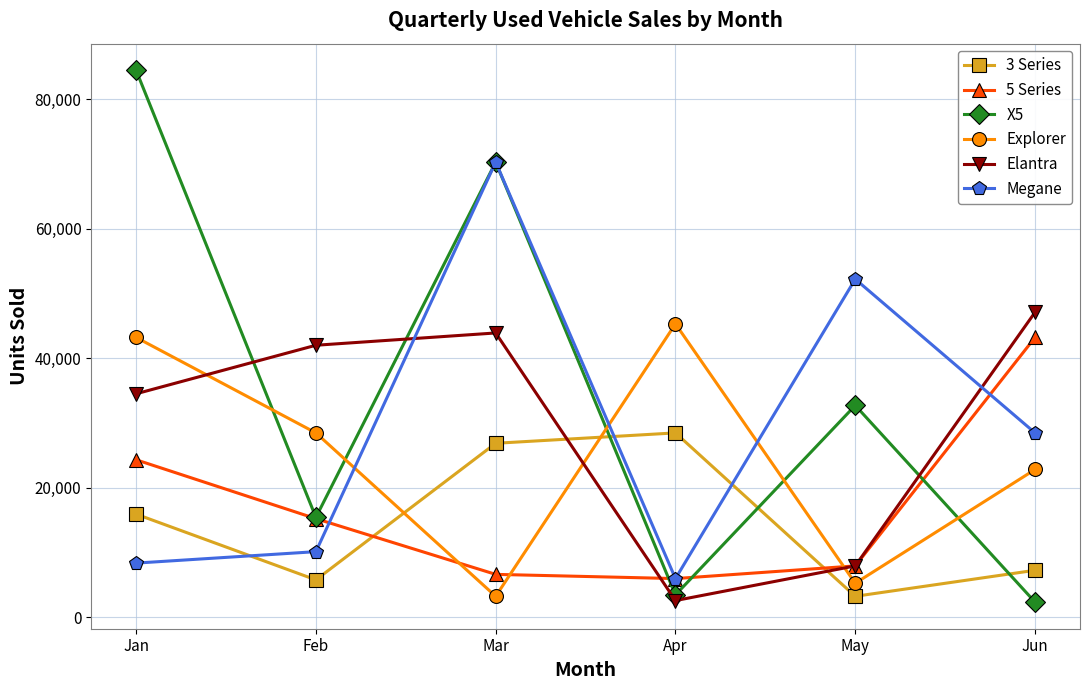

At how many categories does at least one series exceed 8498?

6